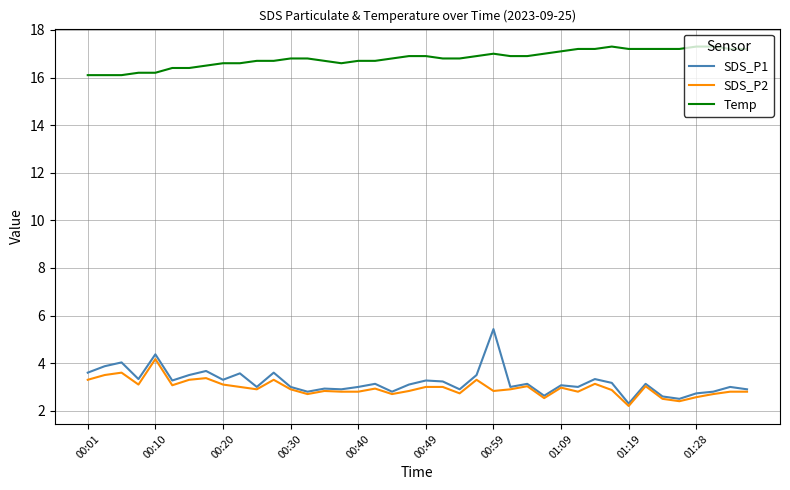

Rank the series by their maximum value, from highest to lowest.

Temp, SDS_P1, SDS_P2